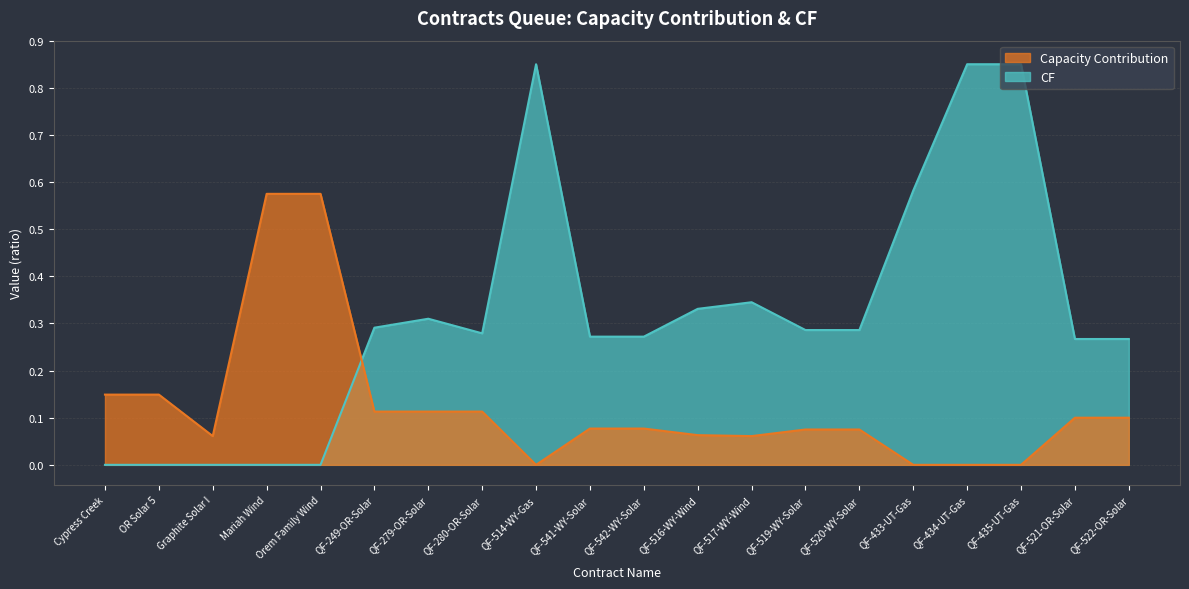

At how many categories does at least one series exceed 0?

20